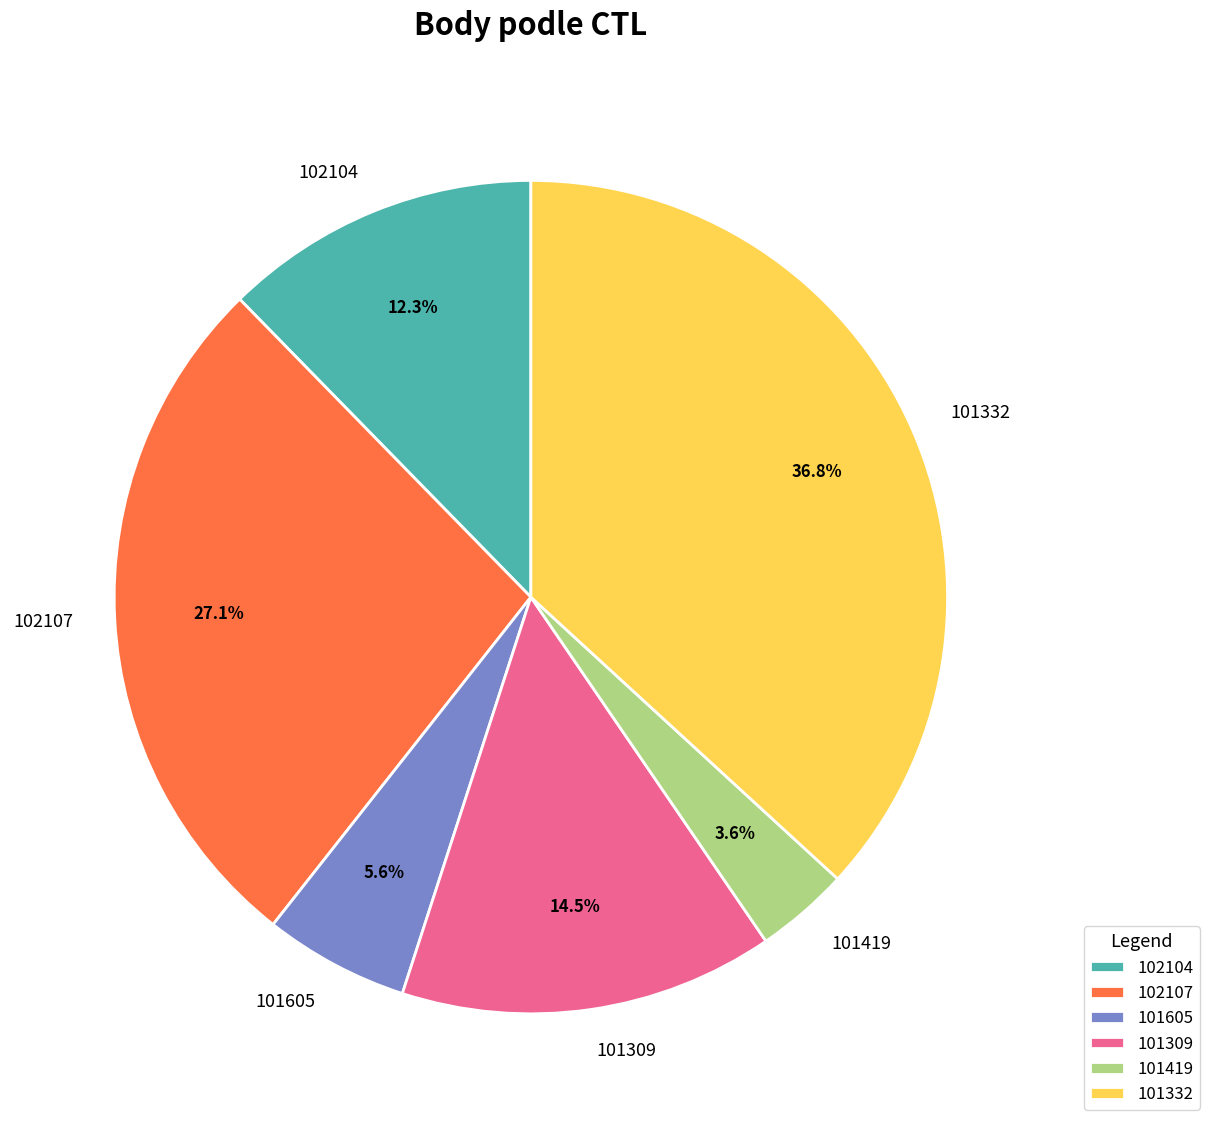

Between 102104 and 102107, which is larger?

102107